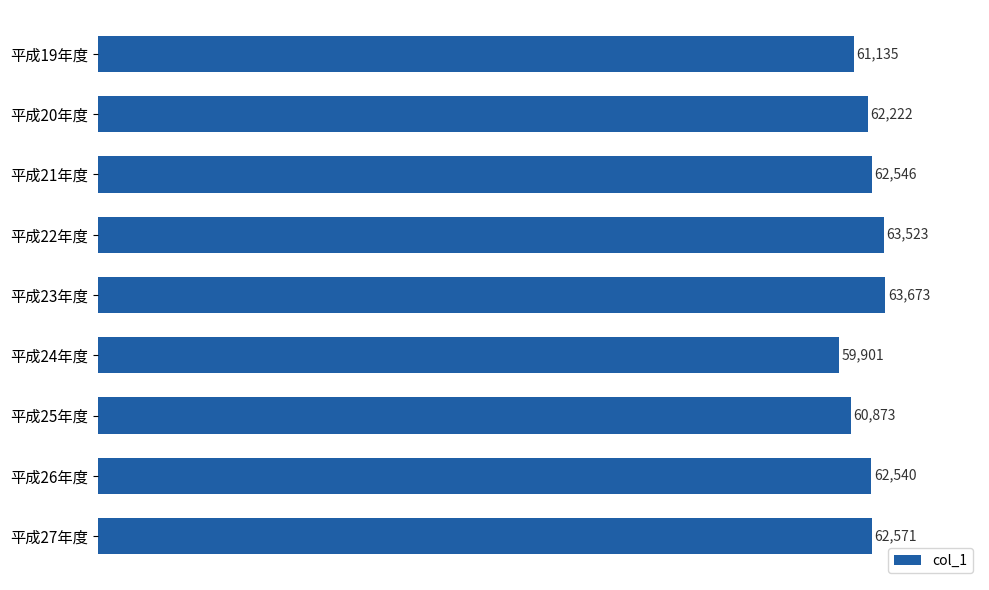

What position from the bottom is 平成22年度?

6